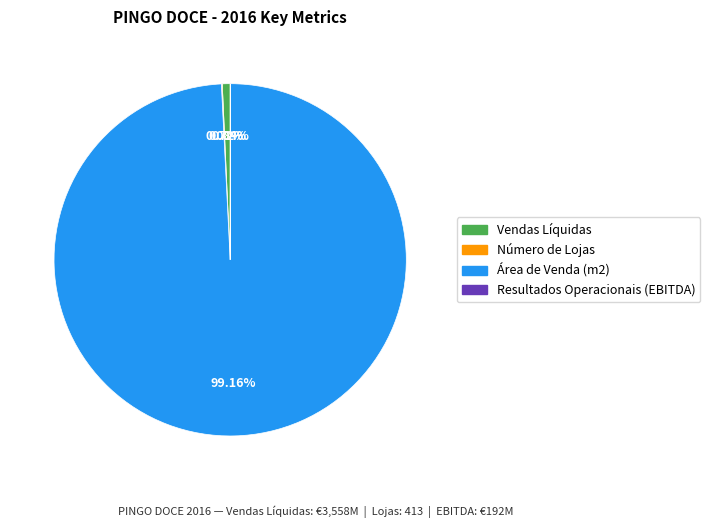

To the nearest percent, what is the difference between the largest and smallest slice percentages?

99%